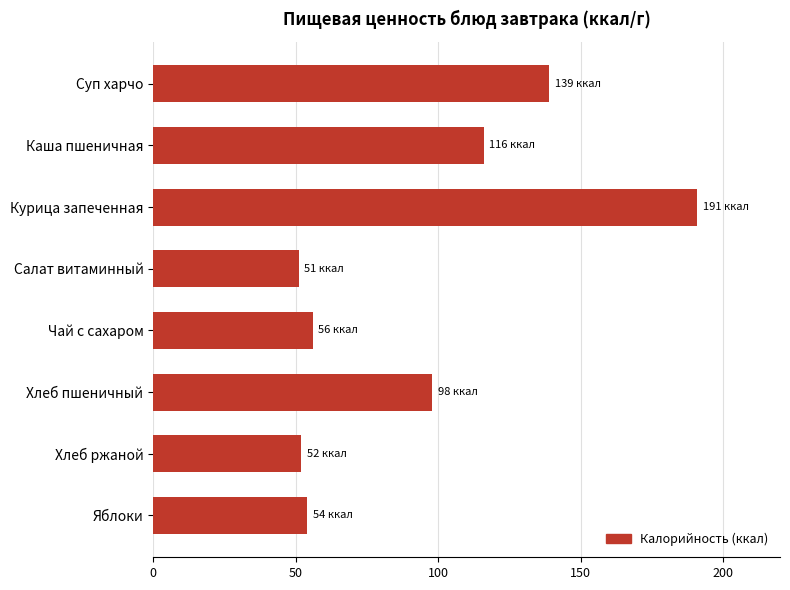

What is the value of the 2nd bar from the top?

116